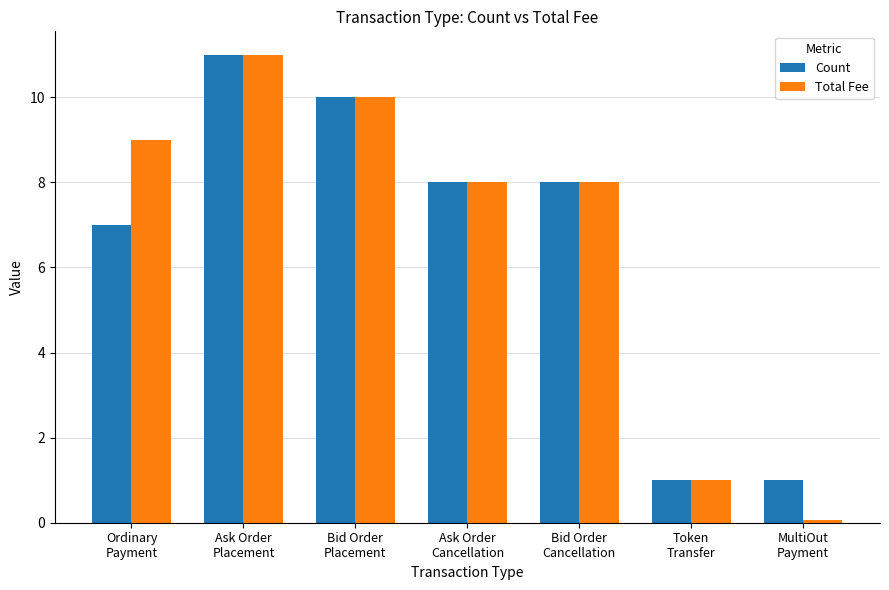

What are all the series names shown in the legend?

Count, Total Fee